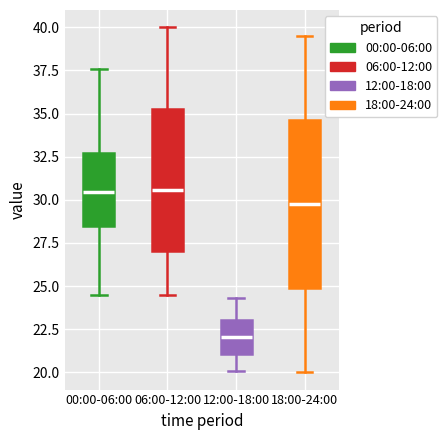

Comparing the boxes themselves (not the whiskers), which one is the tallest?

18:00-24:00